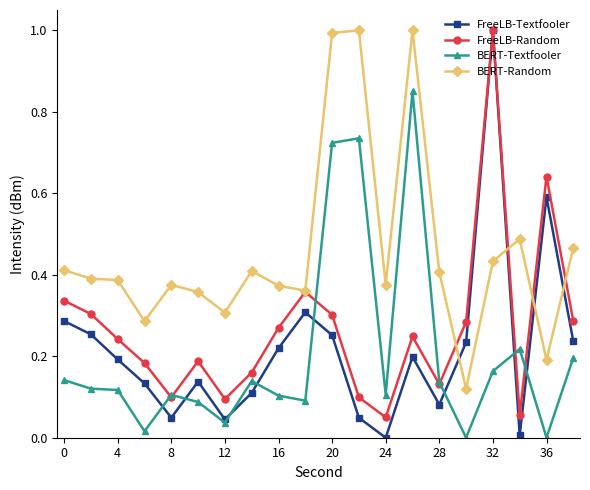

Which series has the largest total across all categories?

BERT-Random